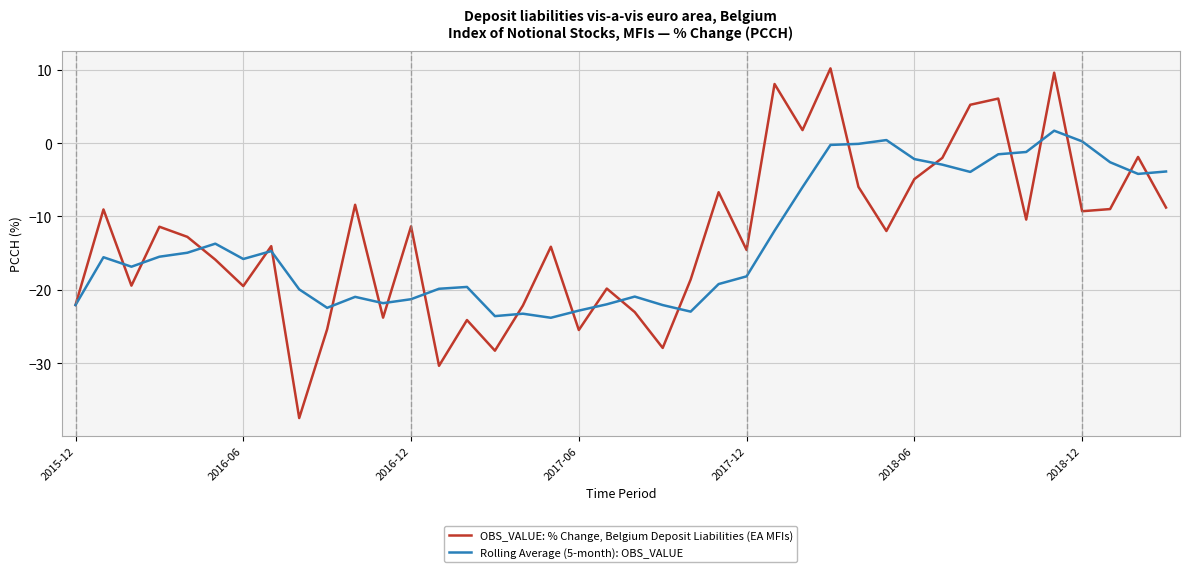

Which series has the widest spread of values?

OBS_VALUE: % Change, Belgium Deposit Liabilities (EA MFIs)